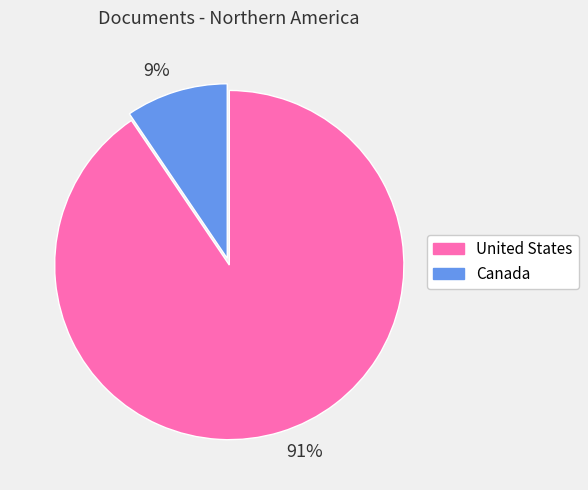

Which slice is the smallest?

9%